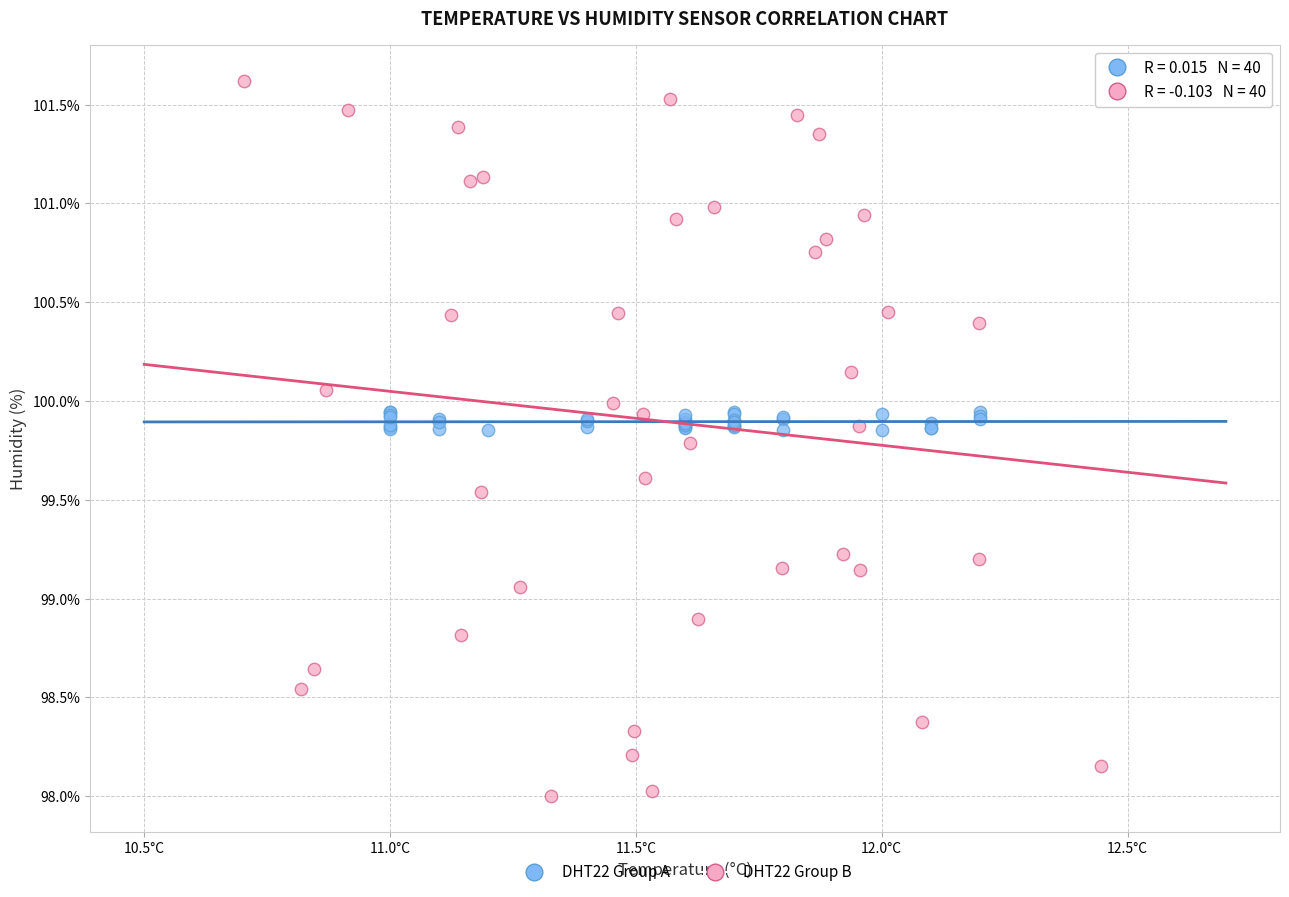

Which series has the widest spread of Y values?

DHT22 Group B